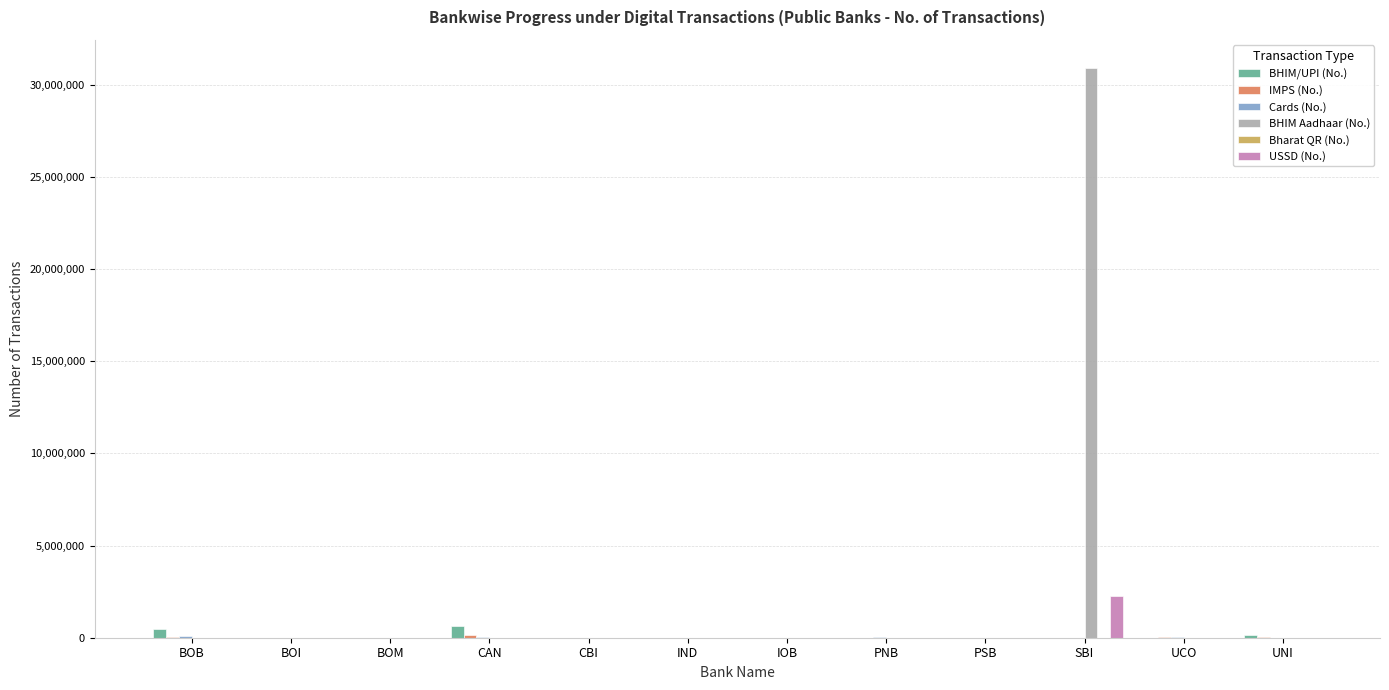

Which series has the largest total across all categories?

BHIM Aadhaar (No.)